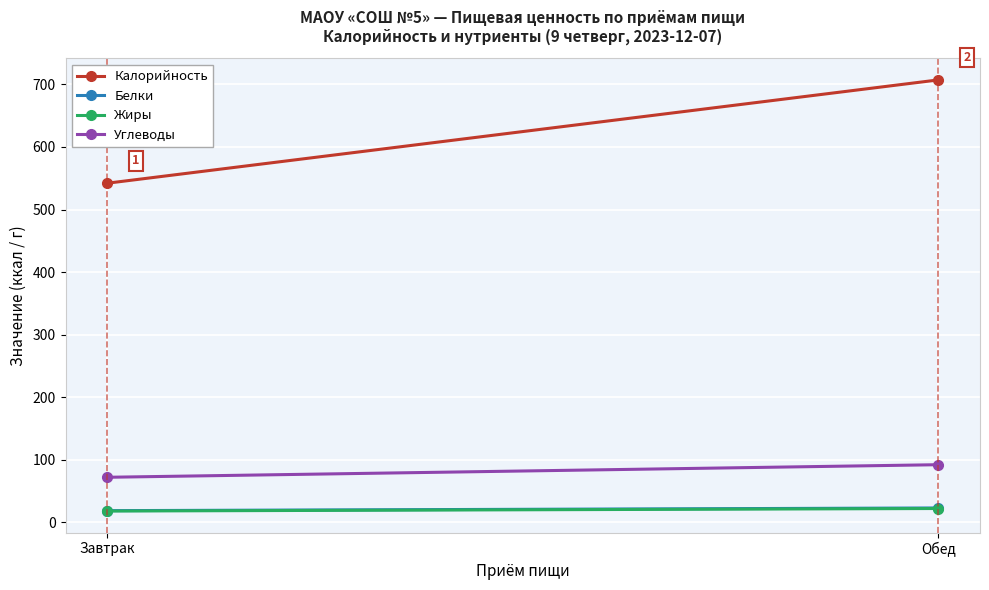

List the series in order of their peak value, lowest first.

Жиры, Белки, Углеводы, Калорийность